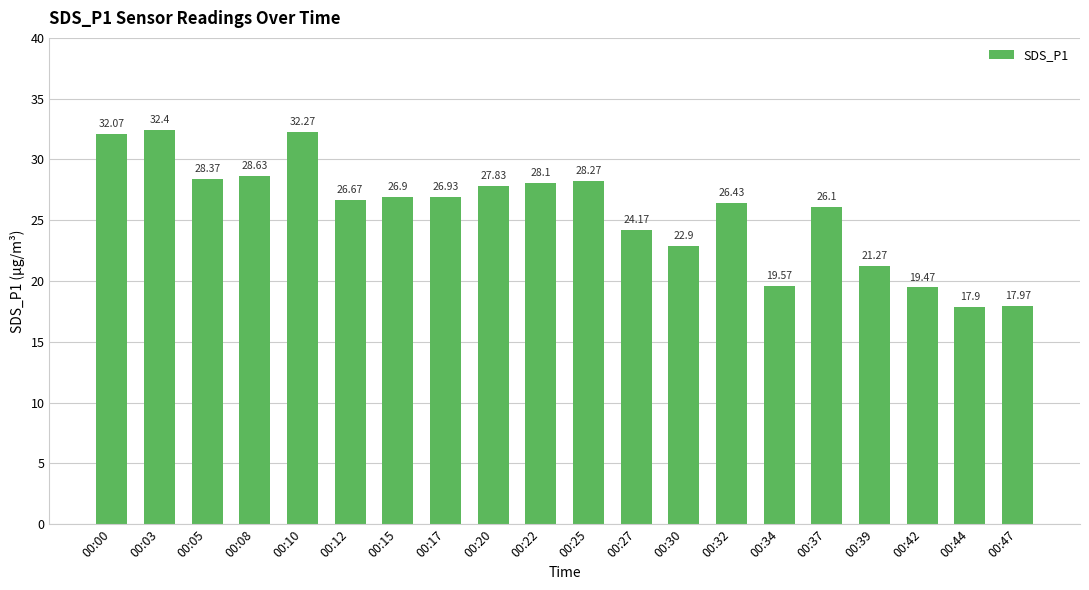

Rank the categories by value from lowest to highest.

00:44, 00:47, 00:42, 00:34, 00:39, 00:30, 00:27, 00:37, 00:32, 00:12, 00:15, 00:17, 00:20, 00:22, 00:25, 00:05, 00:08, 00:00, 00:10, 00:03